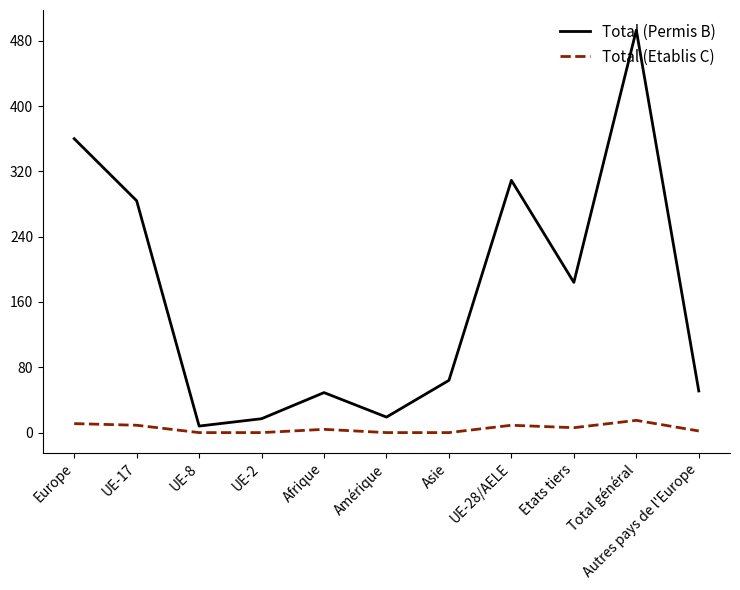

At which category is the sum across all series the highest?

Total général